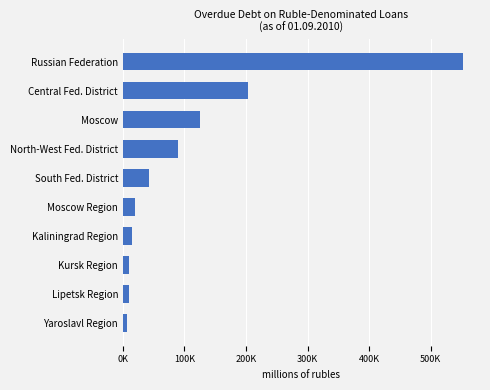

Are the bars horizontal?

Yes